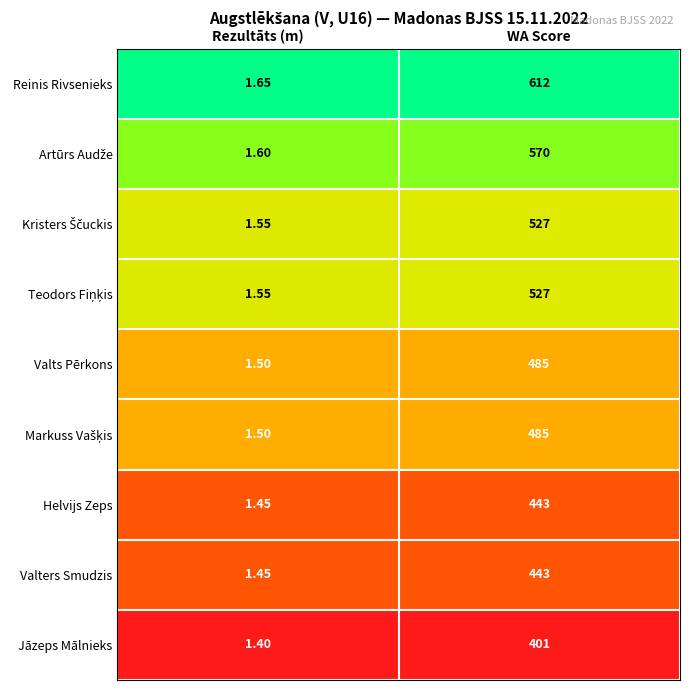

At which label is Helvijs Zeps closest to 222?

Rezultāts (m)